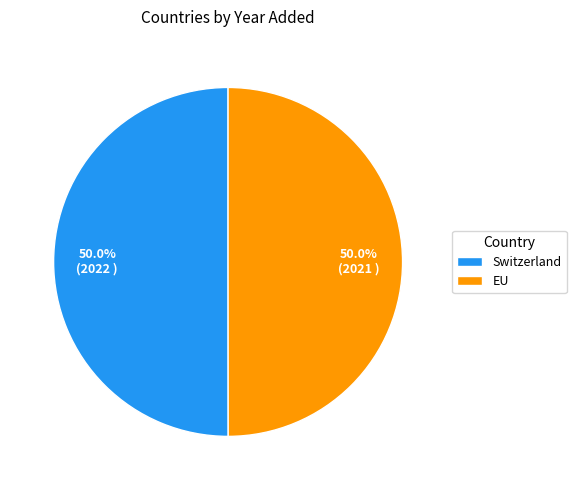

Approximately how many times larger is the value at Switzerland compared to EU?

1.0